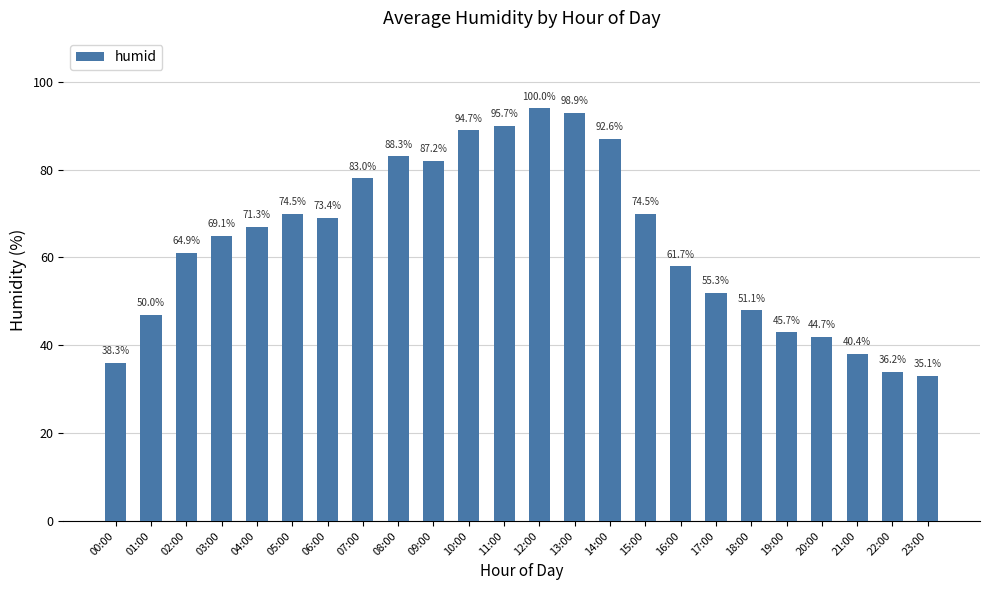

Which category has the lowest value across all series?

23:00